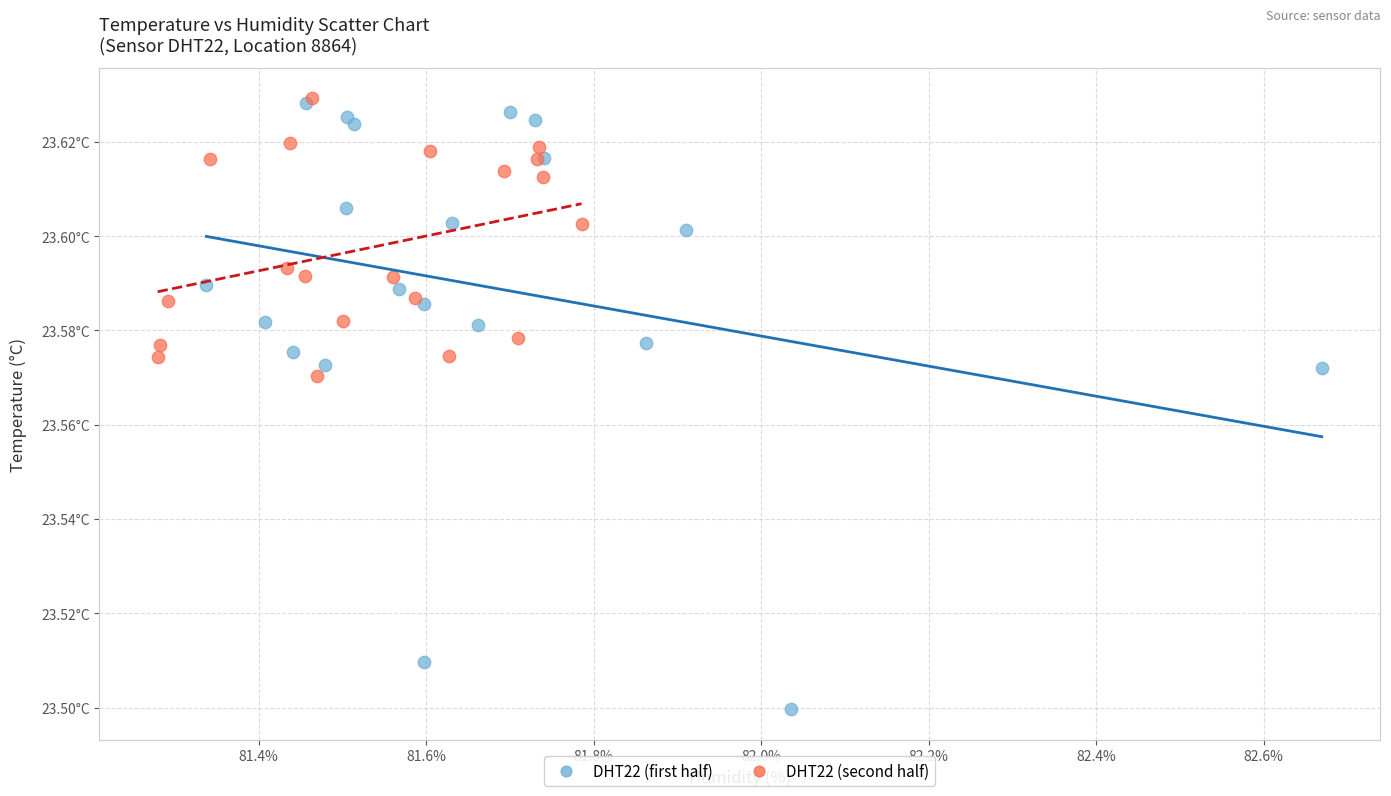

Which series reaches the minimum Y coordinate?

DHT22 (first half)